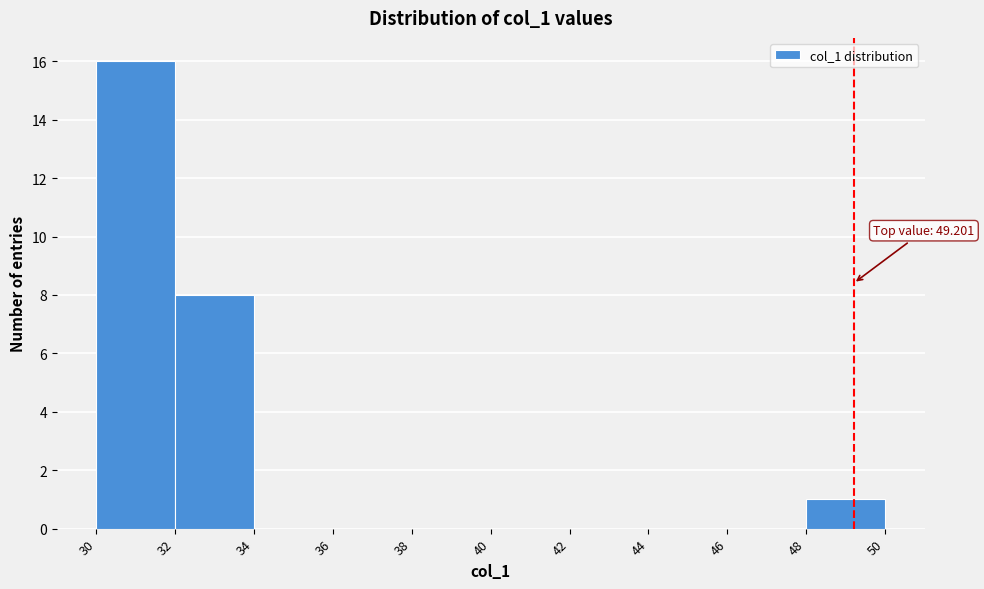

Over which range of the x-axis is the bar tallest?

30 to 32